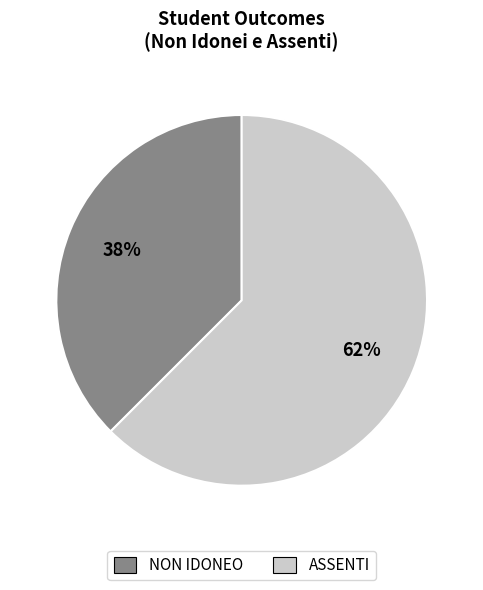

Rank the categories by value from highest to lowest.

ASSENTI, NON IDONEO